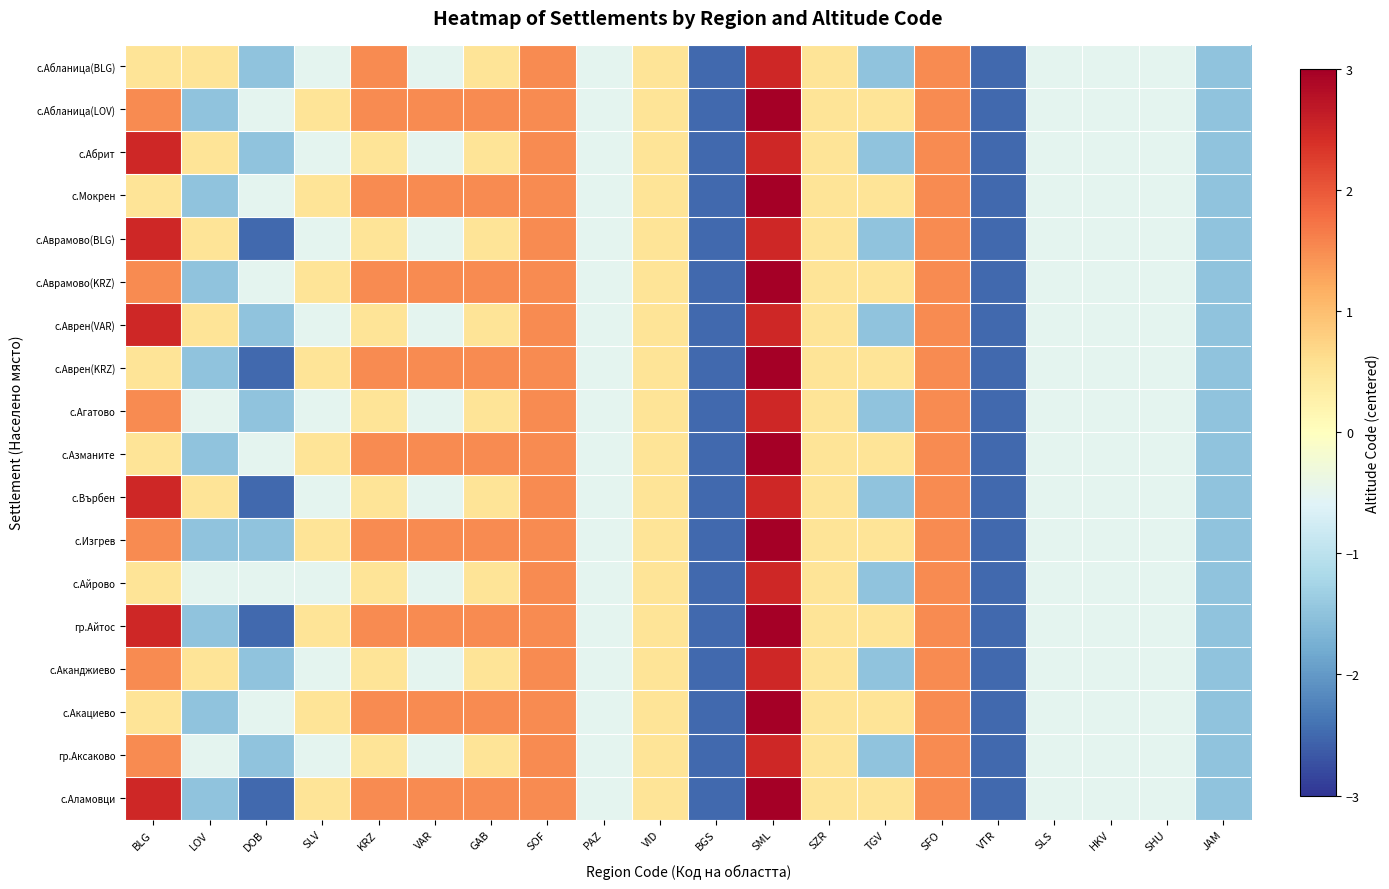

At how many categories does at least one series exceed 0?

12